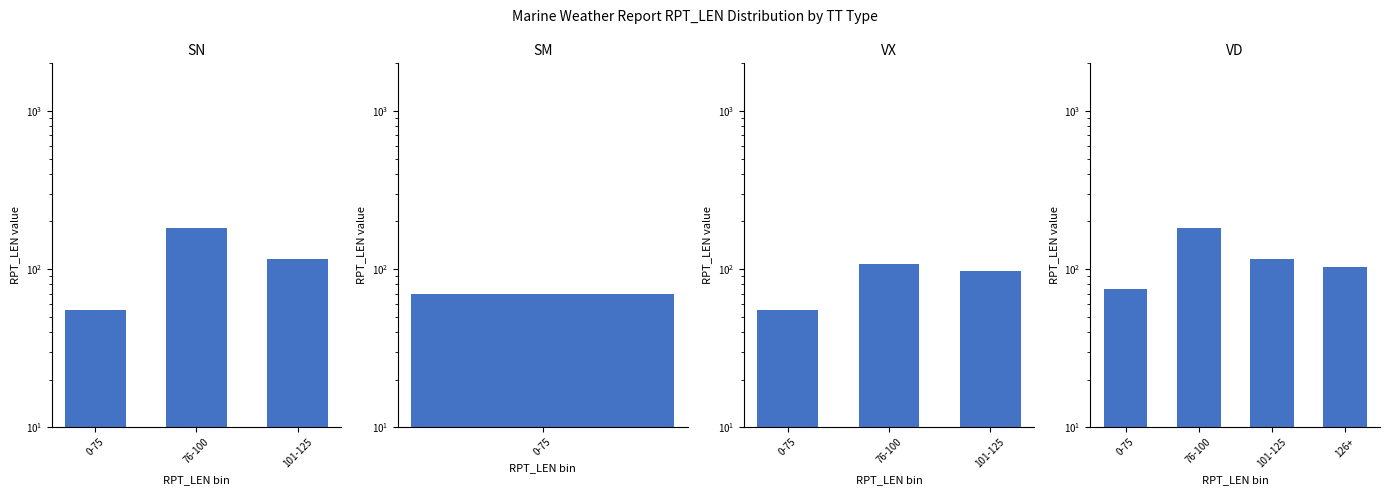

How many categories are shown in the chart?

4